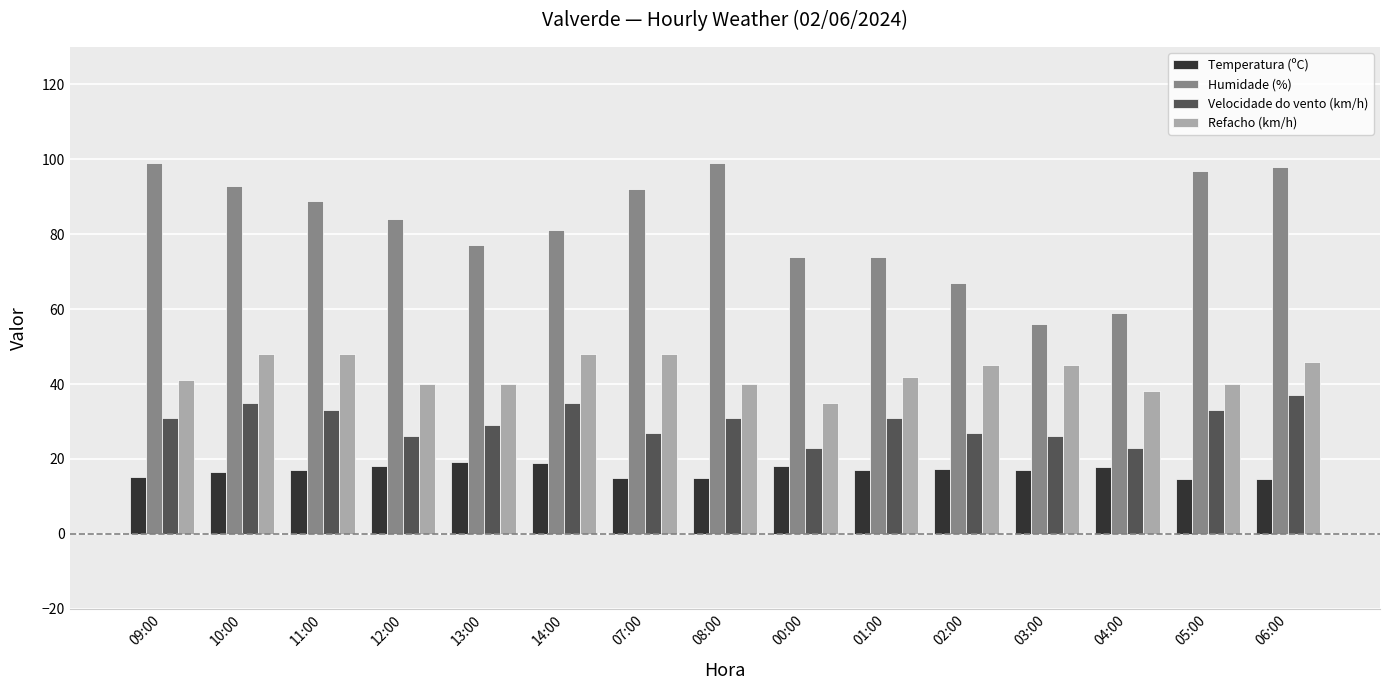

The Temperatura (ºC) series shows 14.7 at 05:00. True or false?

True